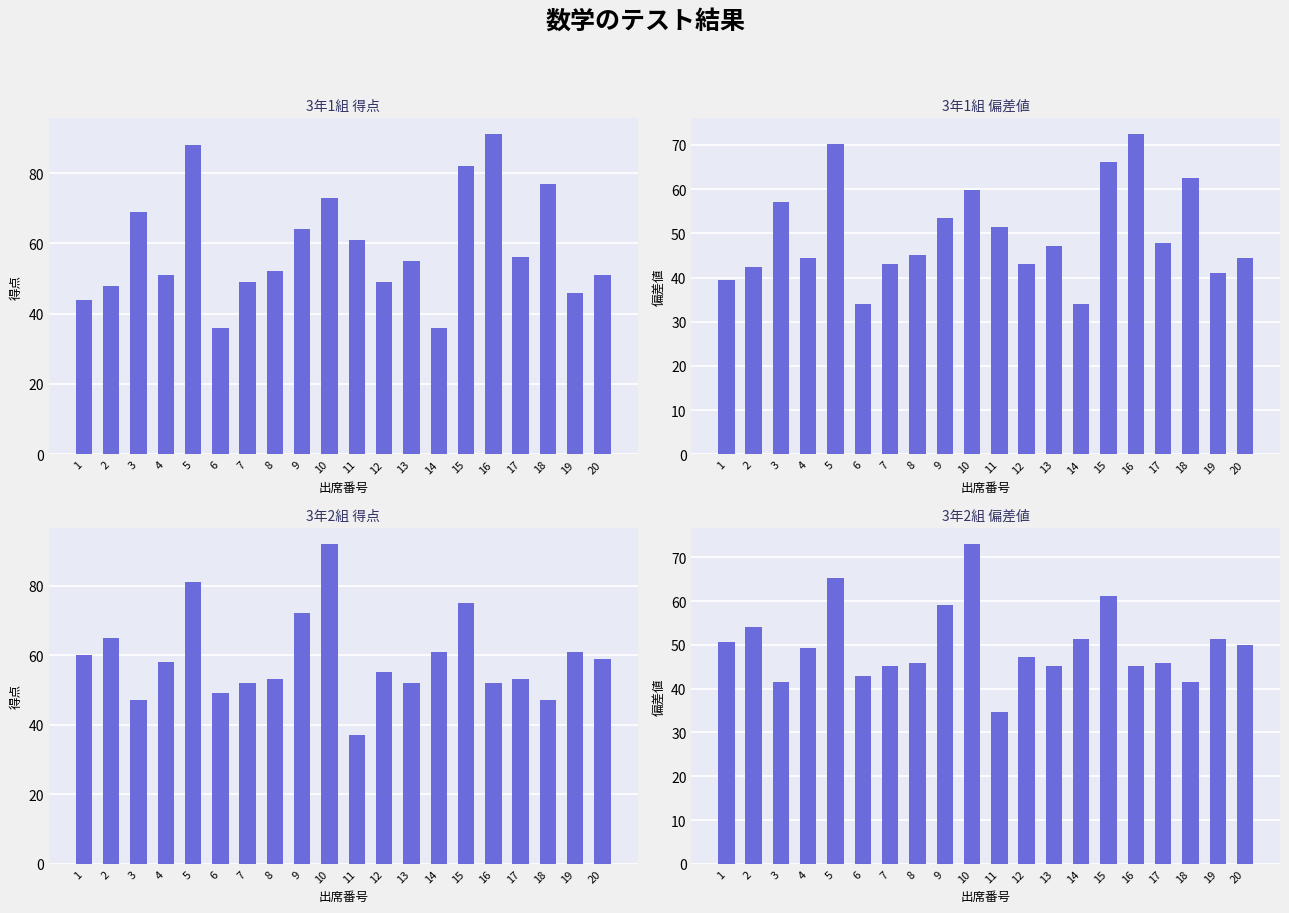

At which category is the sum across all series the highest?

5